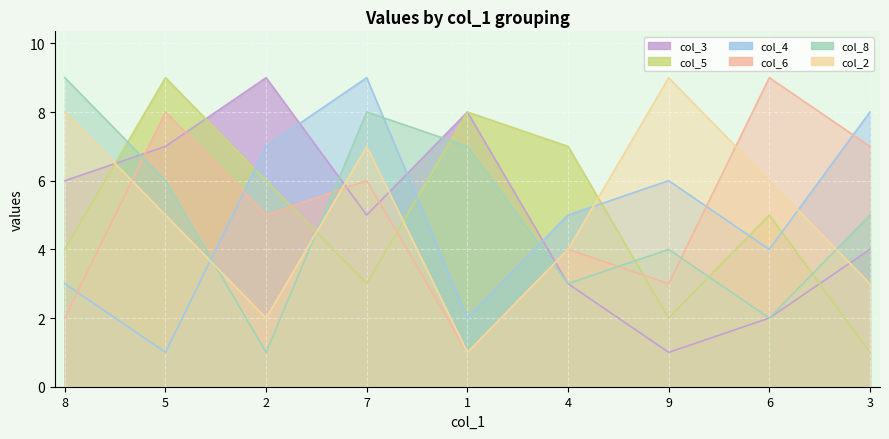

Which series ends up on top after the final intersection of col_3 and col_4?

col_4